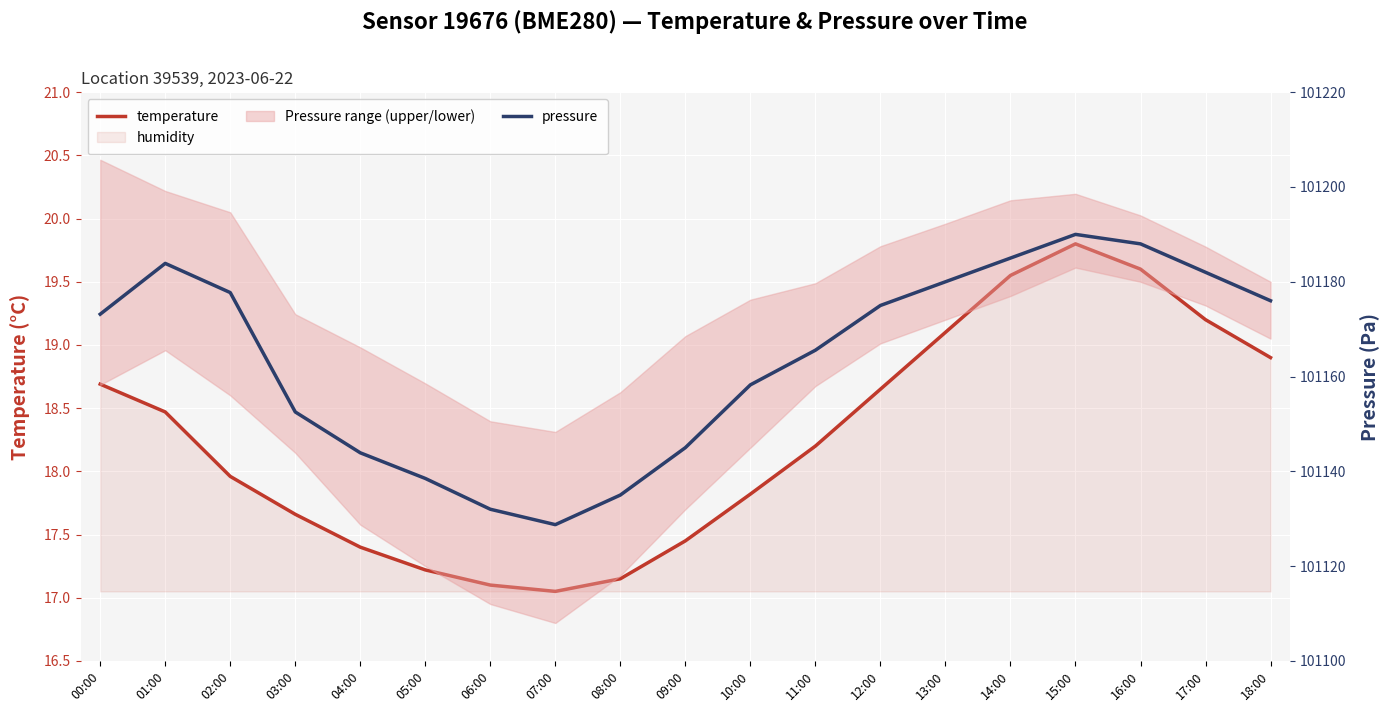

What is the difference between the second highest and second lowest values in the temperature series?

2.5